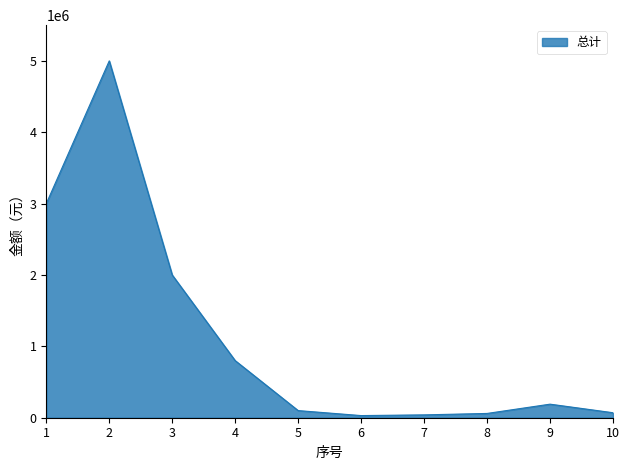

Does the chart have visible grid lines?

No